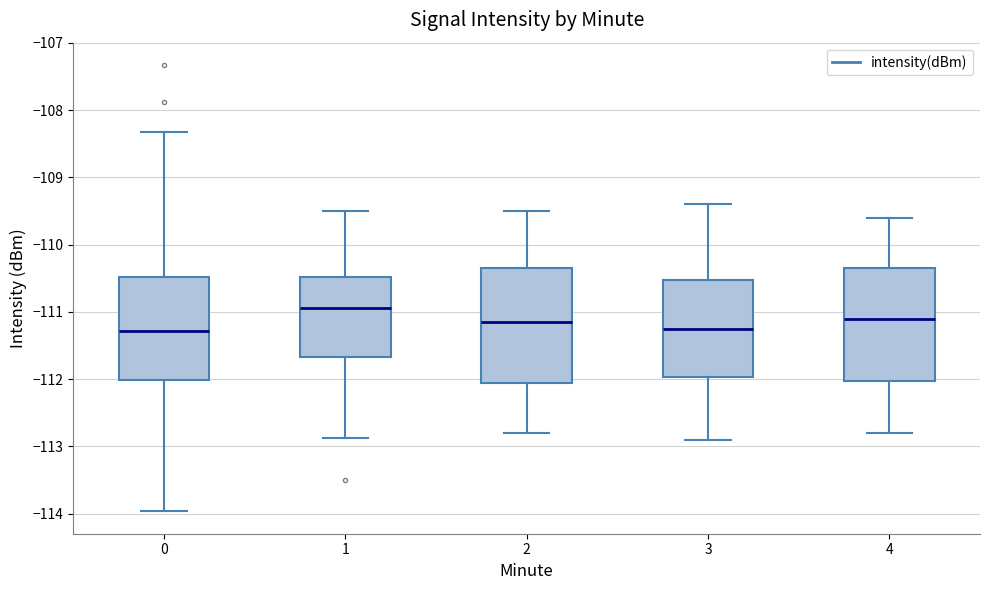

Reading left to right, read every box against the y-axis: the position of its median line, the range the box covers, and the ends of its whiskers. The values are not printed on the chart, so give them approximately, as read against the axis.

0: median -111.3, box -112.0 to -110.5, whiskers -114.0 to -108.3
1: median -110.9, box -111.7 to -110.5, whiskers -112.9 to -109.5
2: median -111.1, box -112.0 to -110.3, whiskers -112.8 to -109.5
3: median -111.2, box -112.0 to -110.5, whiskers -112.9 to -109.4
4: median -111.1, box -112.0 to -110.3, whiskers -112.8 to -109.6